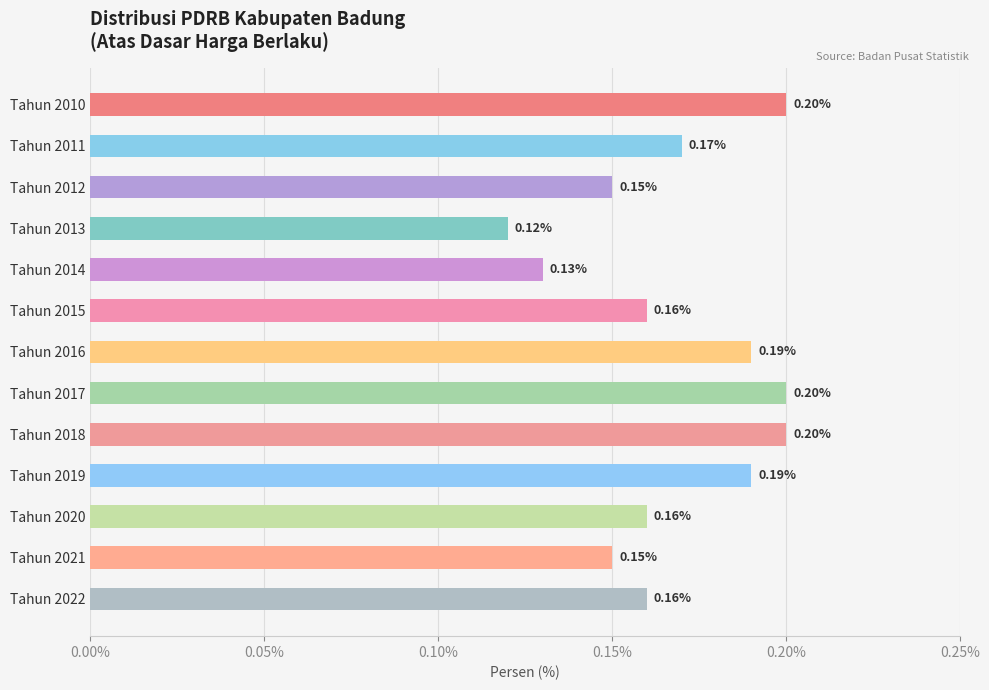

What is the sum of all values?

2.2